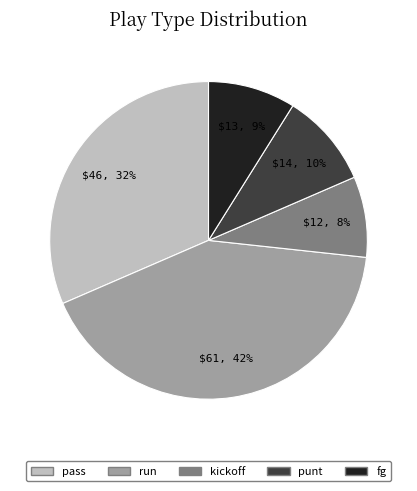

Between kickoff and punt, which is larger?

punt